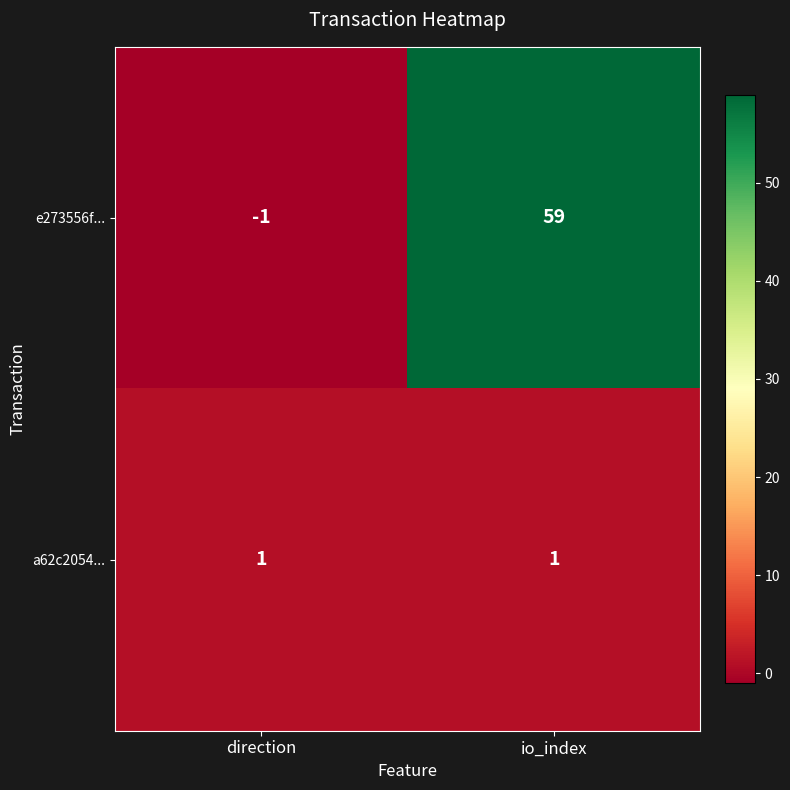

Between direction and io_index, which series saw the biggest shift?

e273556f...